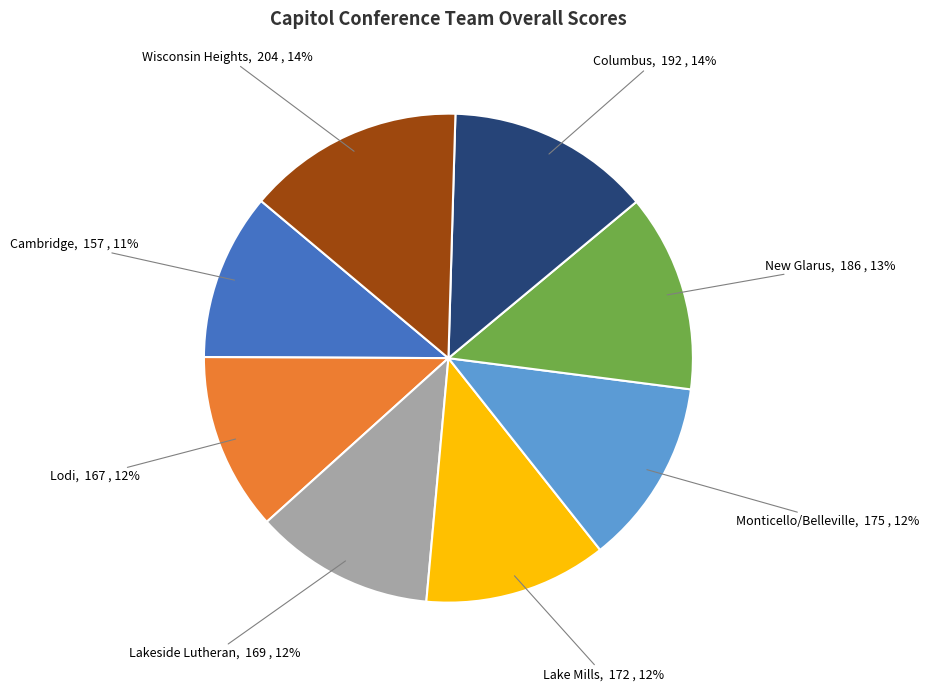

Which slice is the smallest?

Cambridge